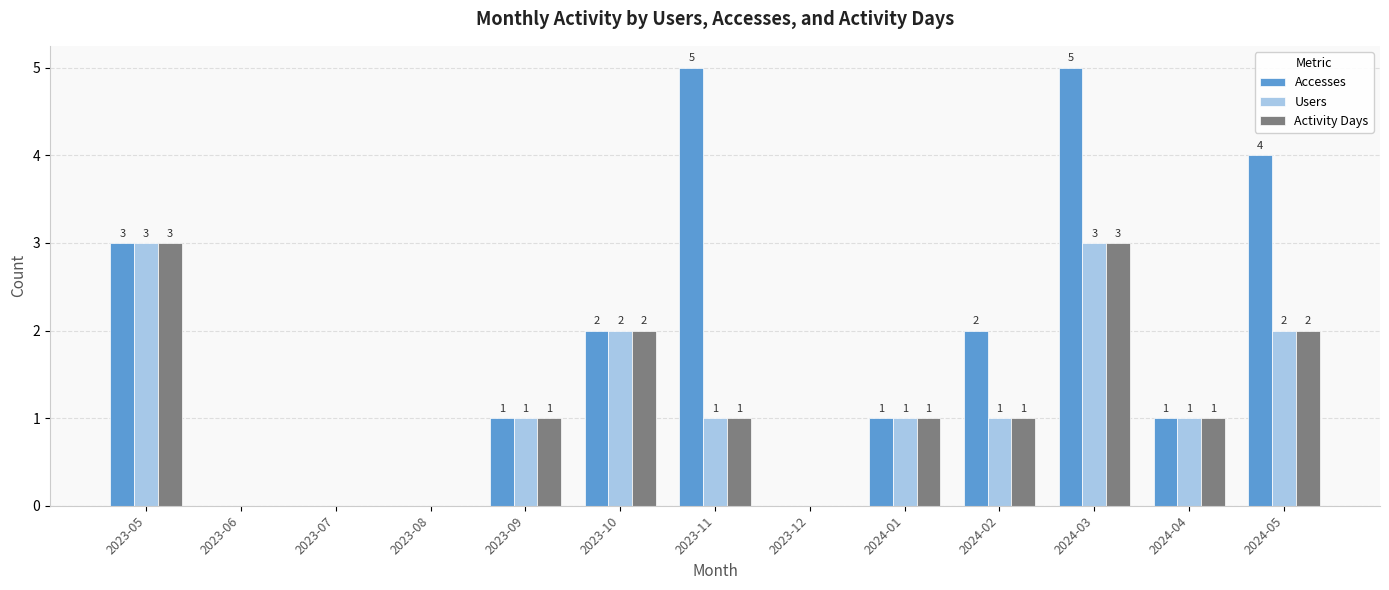

What is the maximum value for Accesses?

5